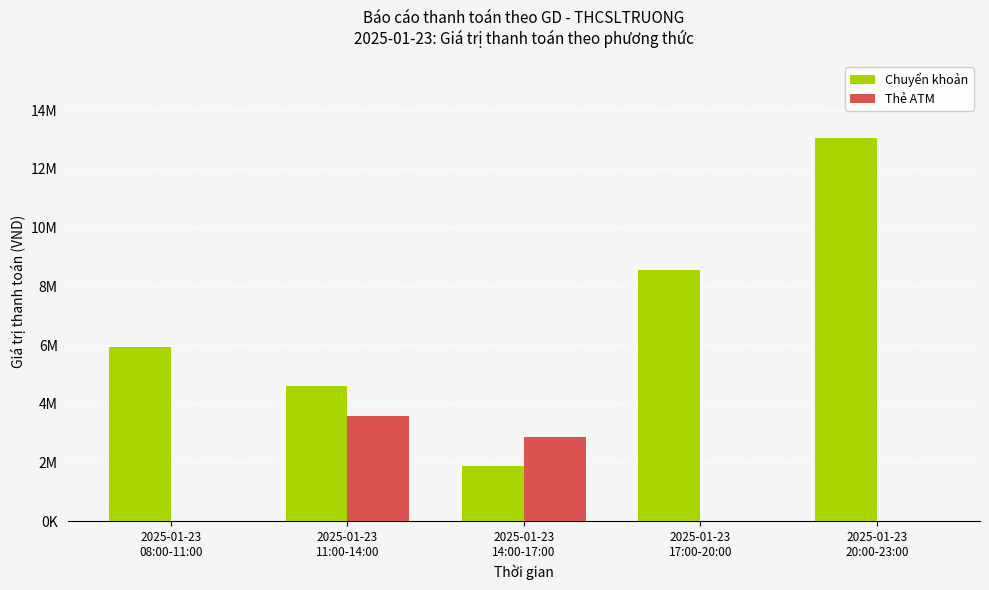

Does the chart contain stacked bars?

No